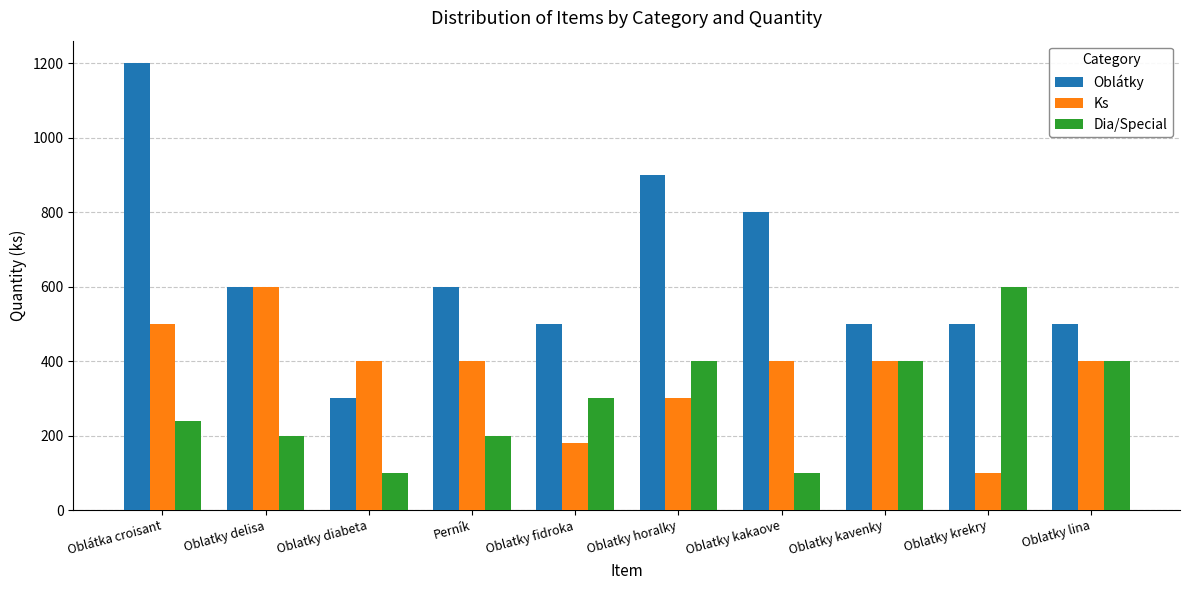

What is the value of the Ks bar at the 2nd from the left?

600